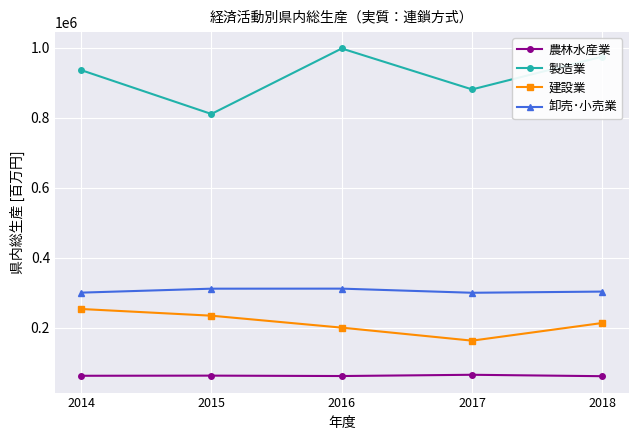

True or false: 製造業 and 卸売･小売業 cross at least once.

False